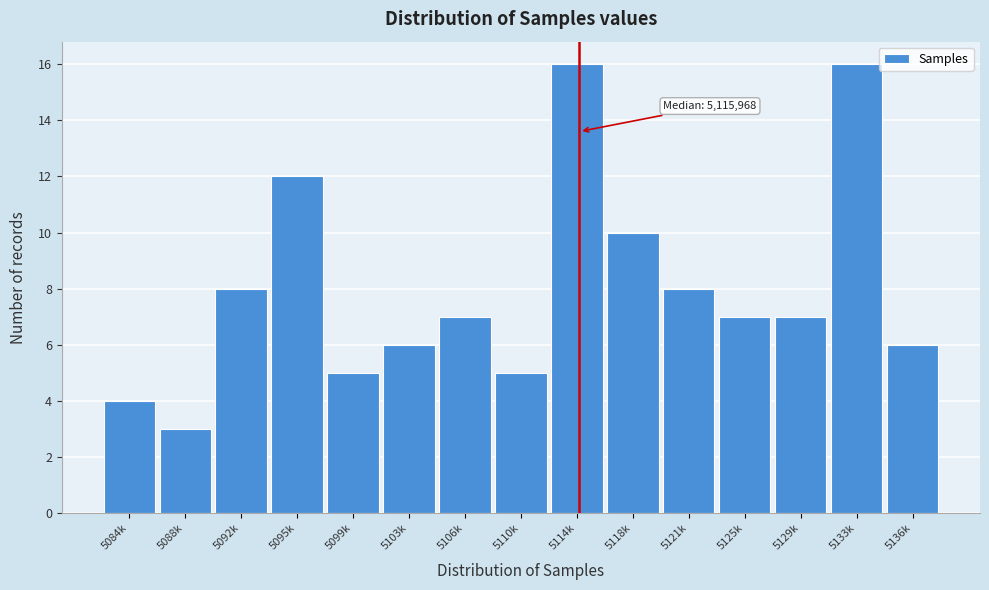

Reading left to right, what are all the values shown in this chart?

4	3	8	12	5	6	7	5	16	10	8	7	7	16	6